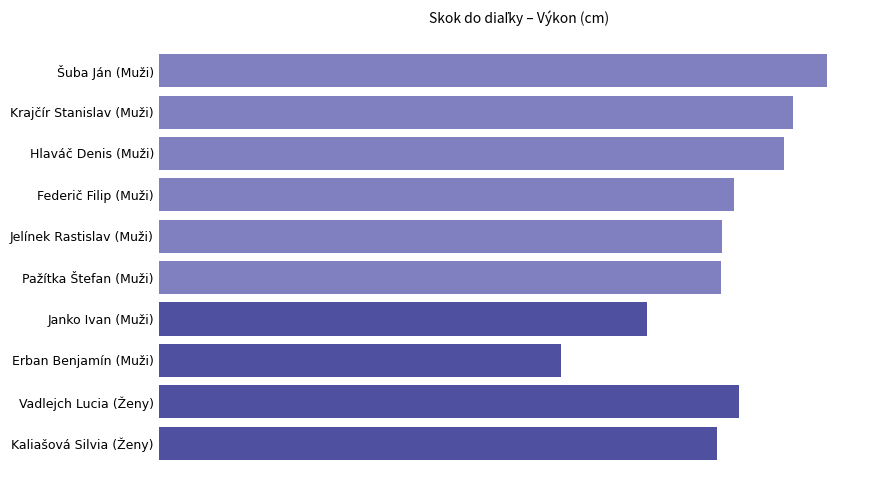

How many series are shown in this chart?

1